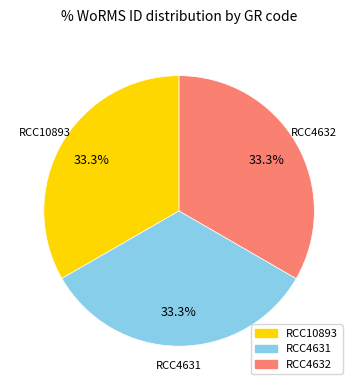

Count the number of slices in the pie.

3